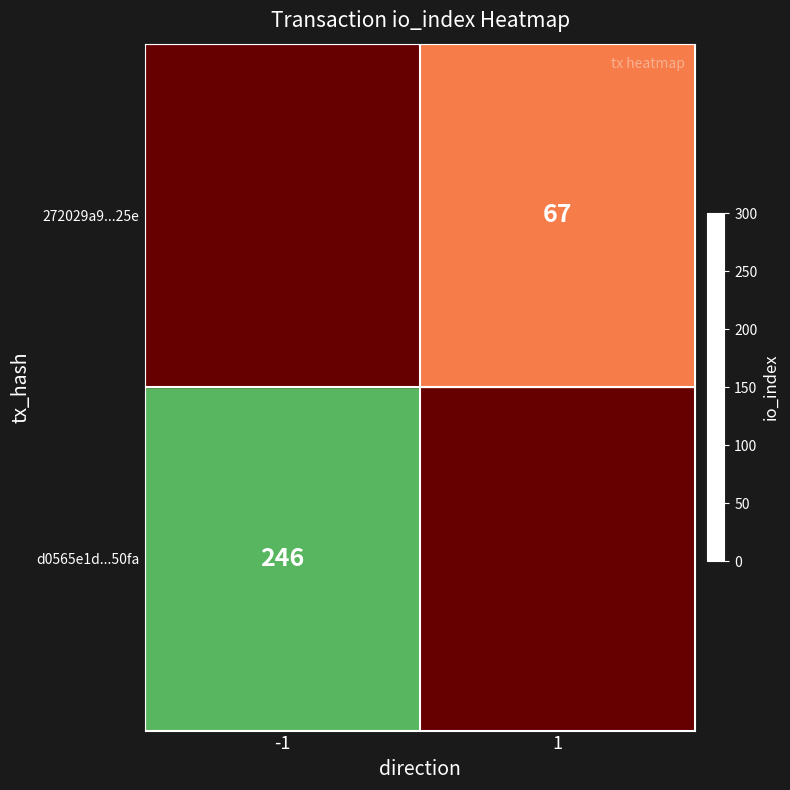

At which category does the chart reach its peak across all series?

-1